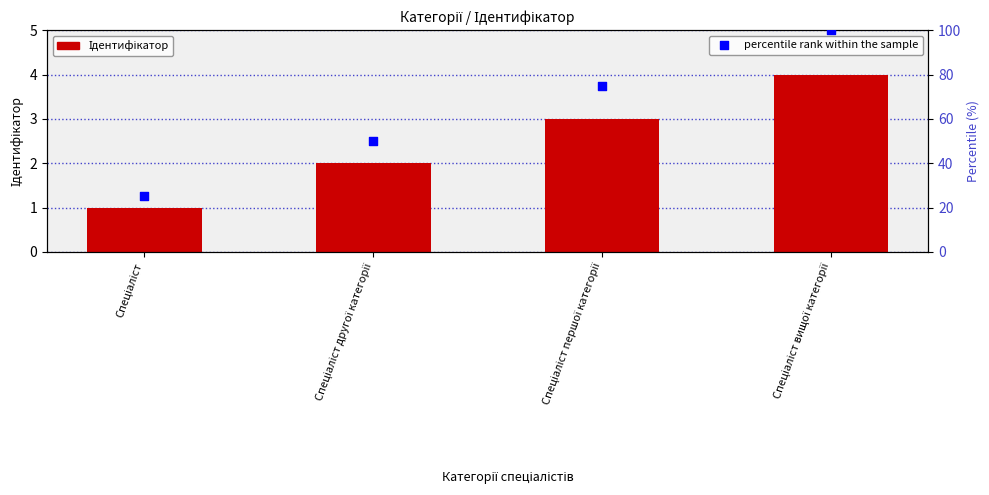

What are all the series names shown in the legend?

Ідентифікатор, percentile rank within the sample